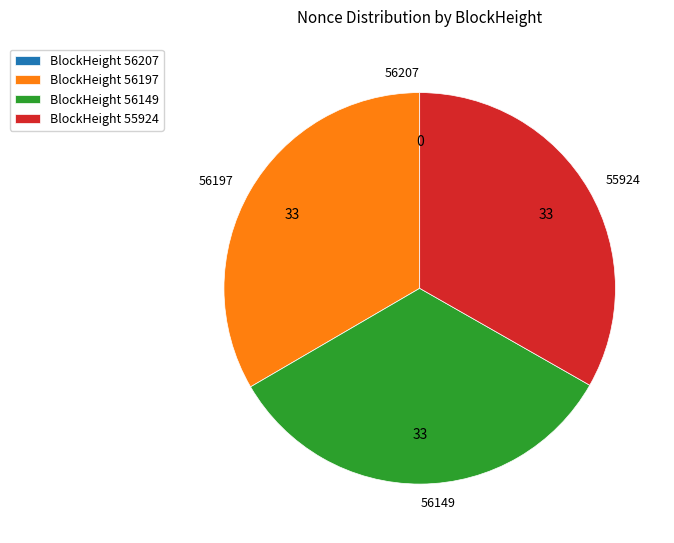

Is there a majority slice in this chart?

No